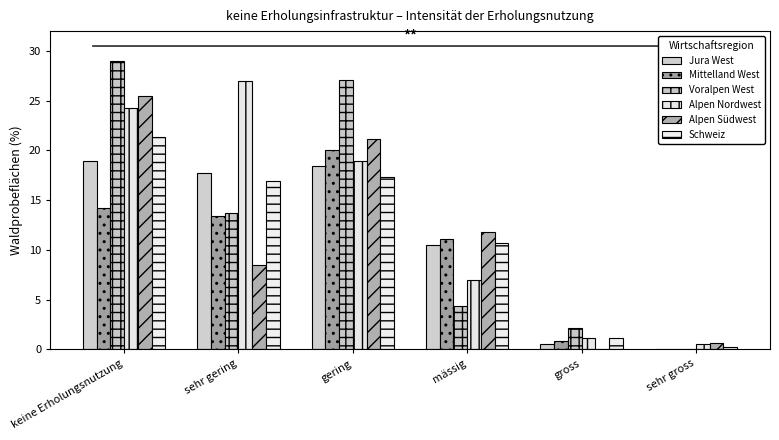

The value of Voralpen West at keine Erholungsnutzung is 29.0. True or false?

True